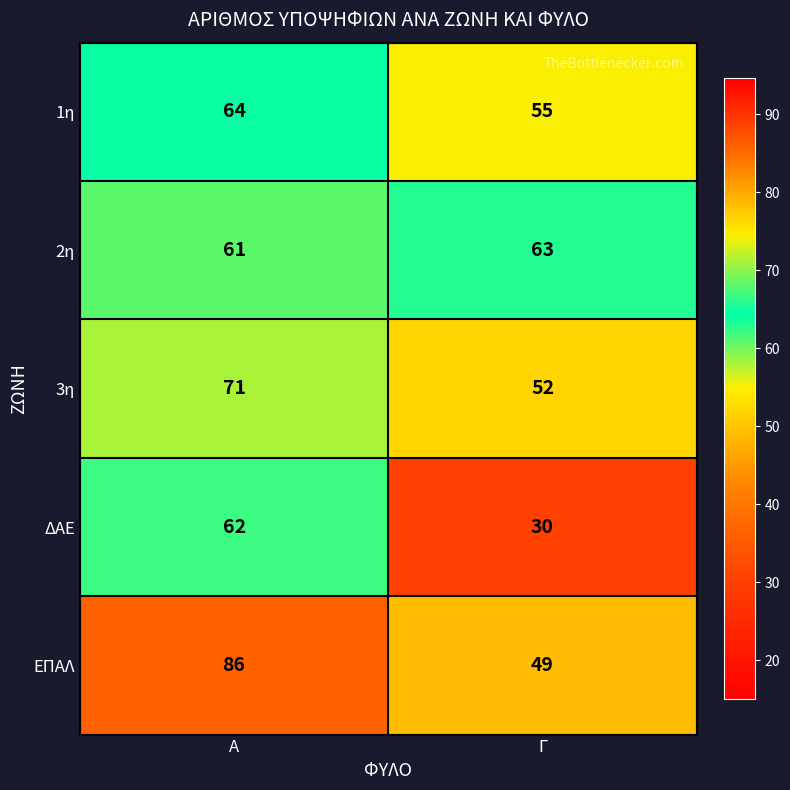

What is the spread (max minus min) of values at Γ?

33